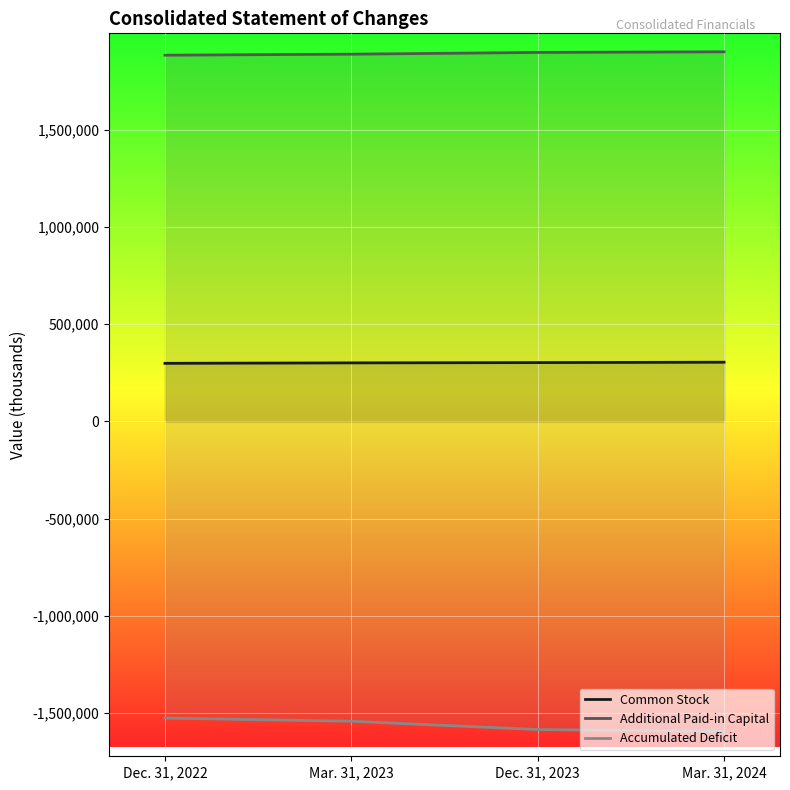

What value does the Accumulated Deficit series have at Dec. 31, 2023?

-1586363